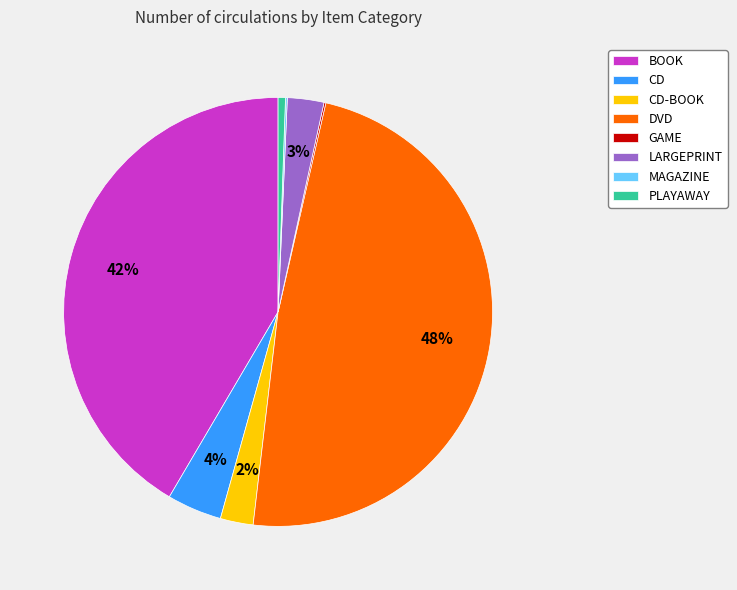

Between LARGEPRINT and DVD, which is larger?

DVD